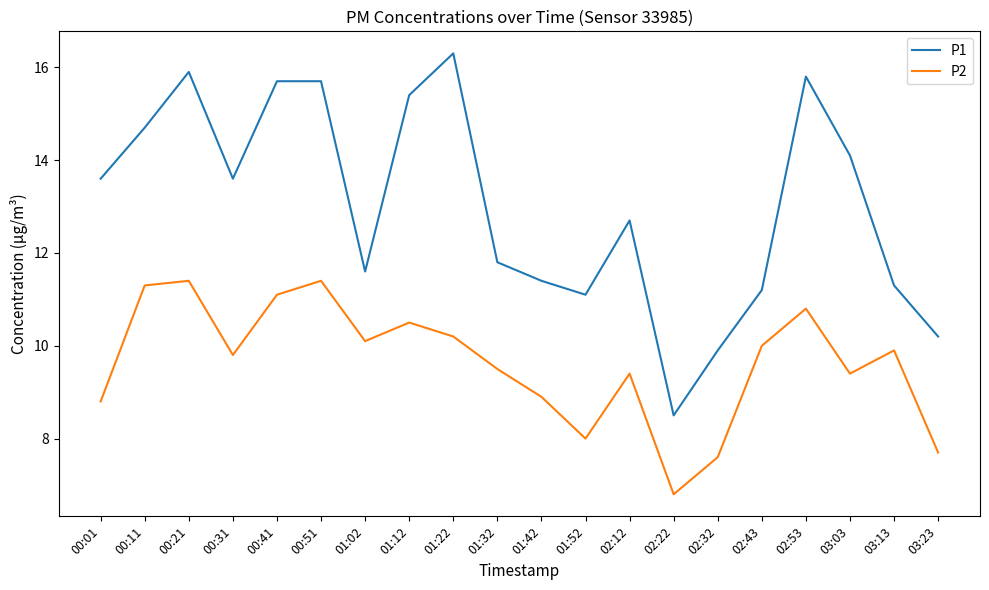

True or false: P1 and P2 cross at least once.

False